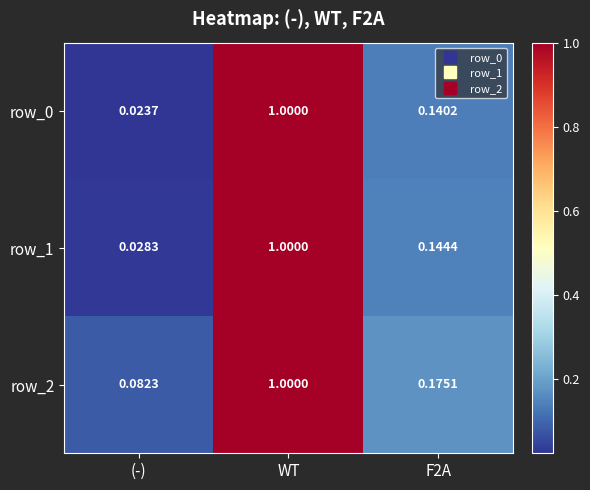

At which category is the sum across all series the highest?

WT